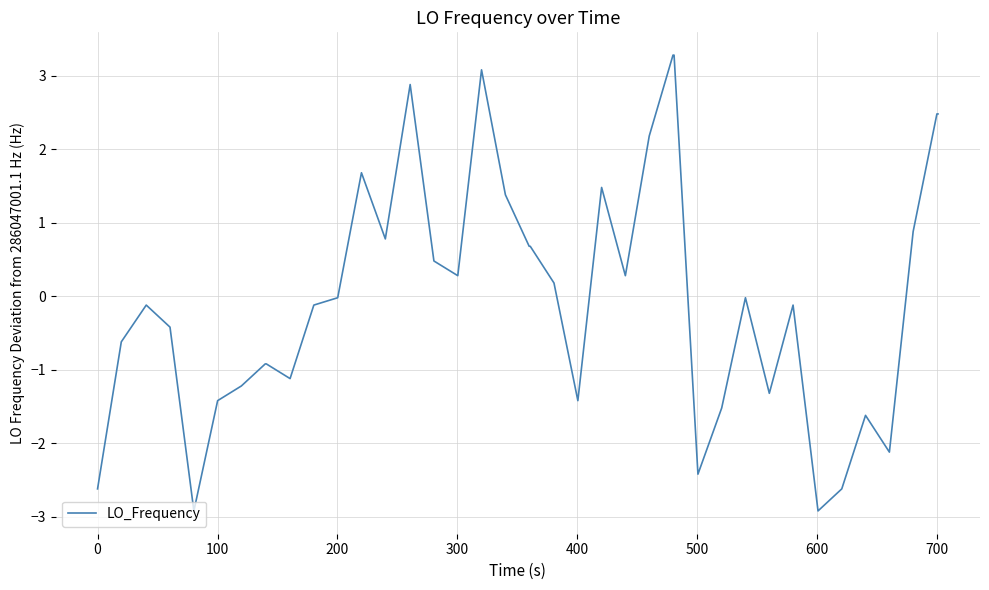

What is the difference between the maximum and minimum values?

6.2